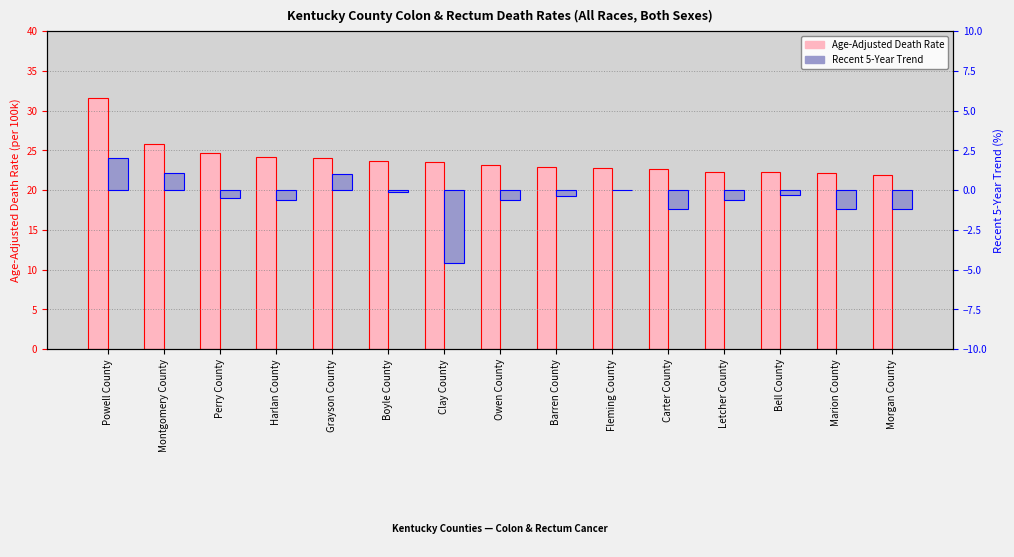

What is the difference between the second highest and minimum values in the Age-Adjusted Death Rate series?

3.9